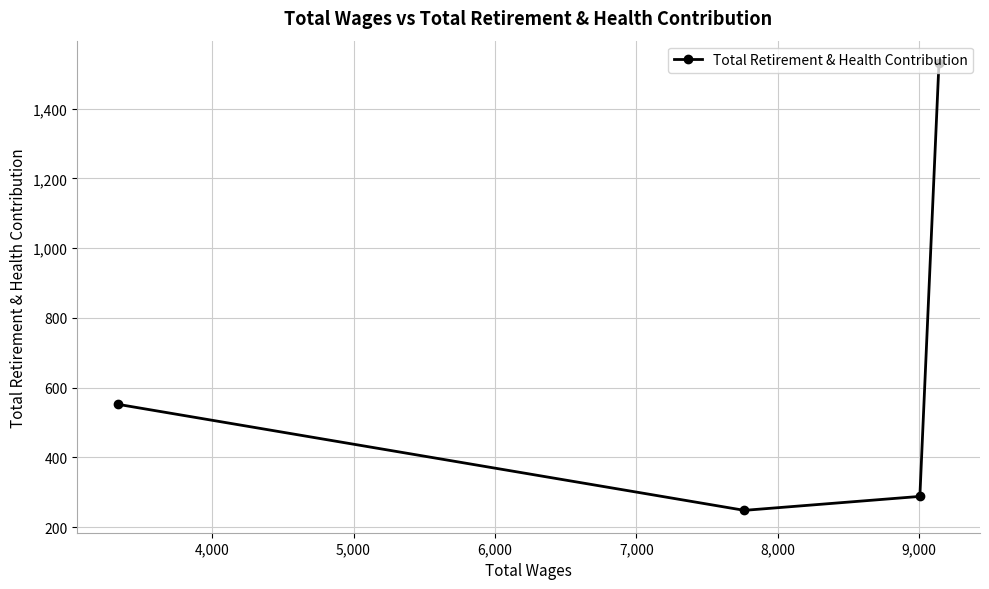

What is the difference between the maximum and minimum values?

1283